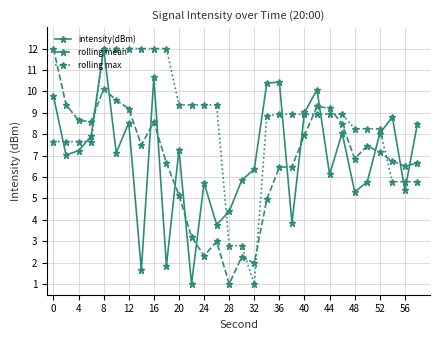

Which series ends up on top after the final intersection of intensity(dBm) and rolling mean?

intensity(dBm)